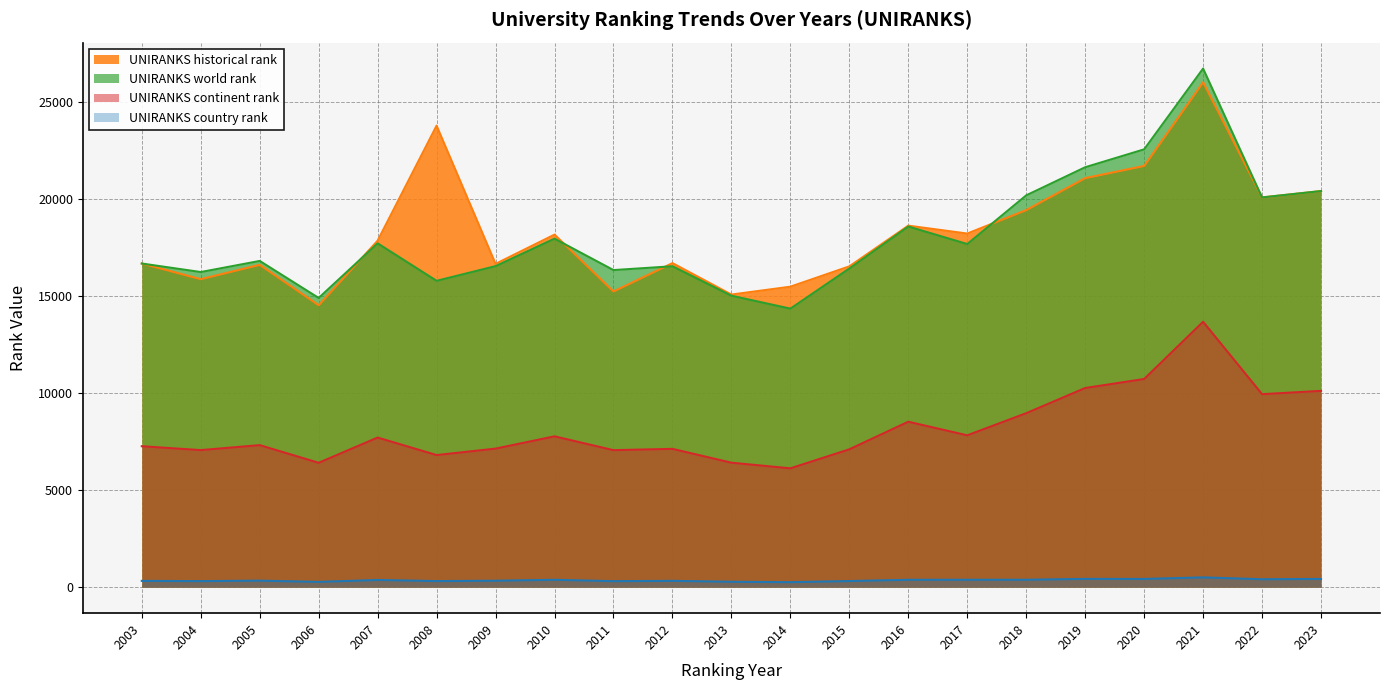

Which has a higher value, 2013 or 2011?

2011